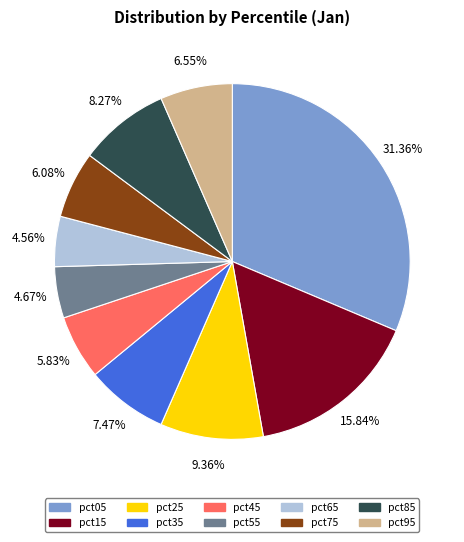

The pct75 slice represents 6% of the pie. True or false?

True